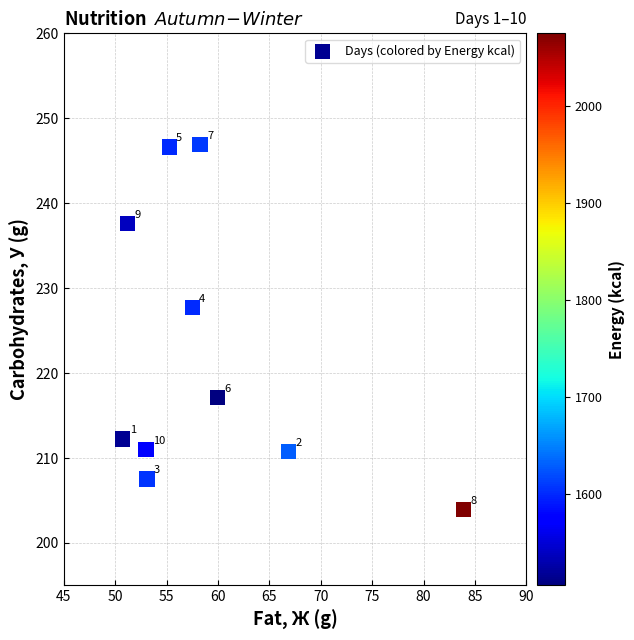

What Y value in the scatter plot is closest to 225?

227.8